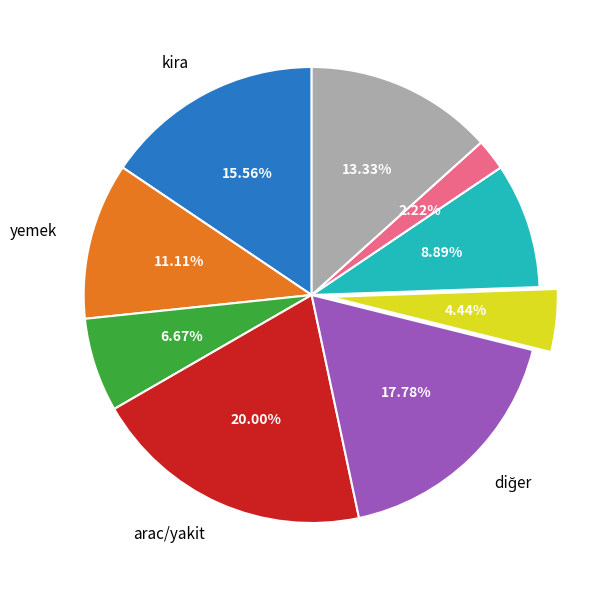

Is there any slice that represents more than half of the pie?

No